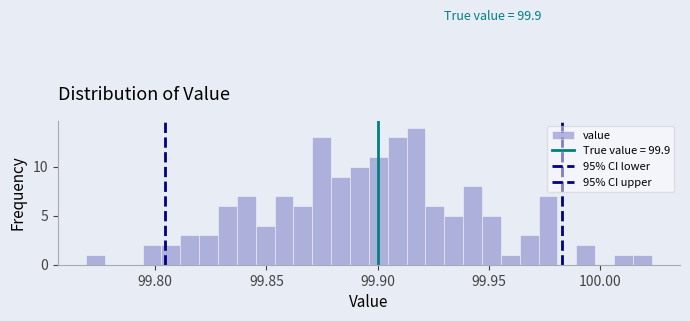

Read against the x-axis, roughly where is the centre of the tallest bar?

99.915